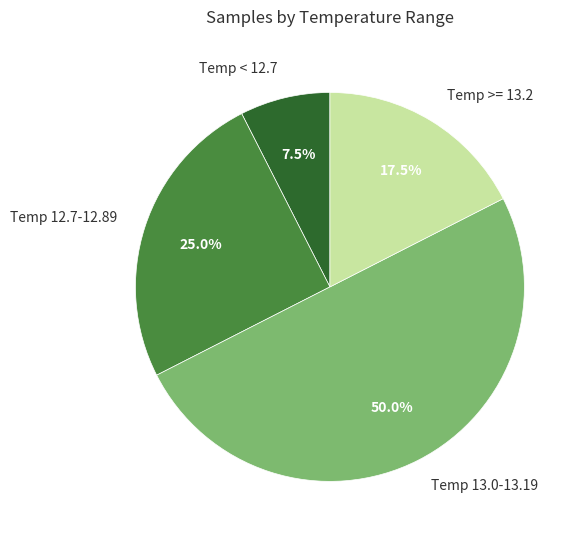

Does Temp >= 13.2 account for over 50% of the chart?

No